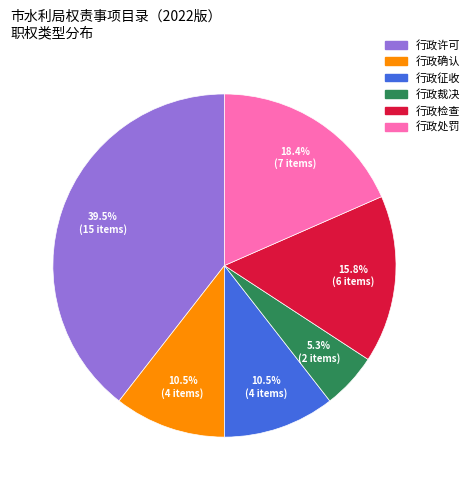

Is there any slice that represents more than half of the pie?

No